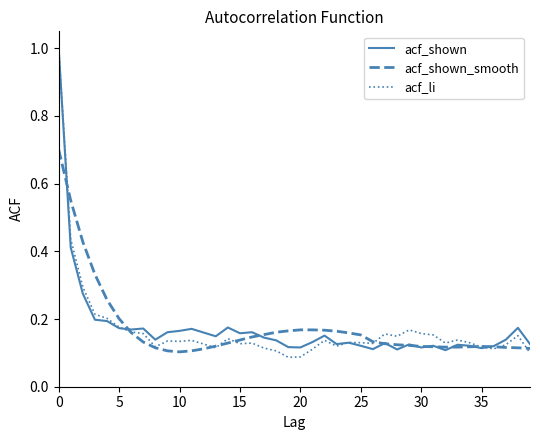

What is the total value across all series at 0?

2.7